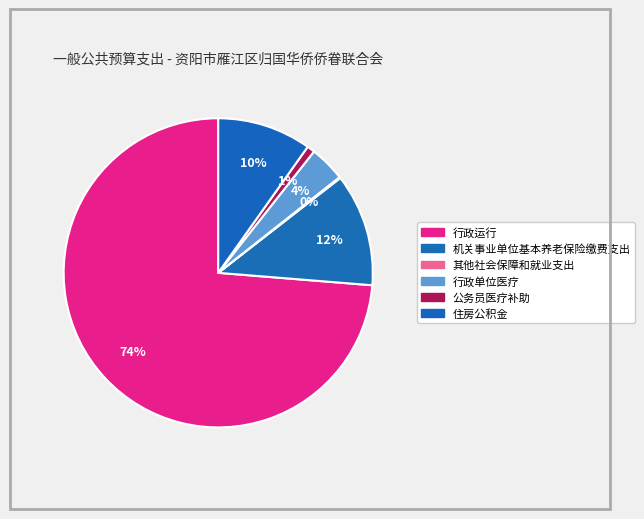

Is 行政运行 the majority of the pie?

Yes